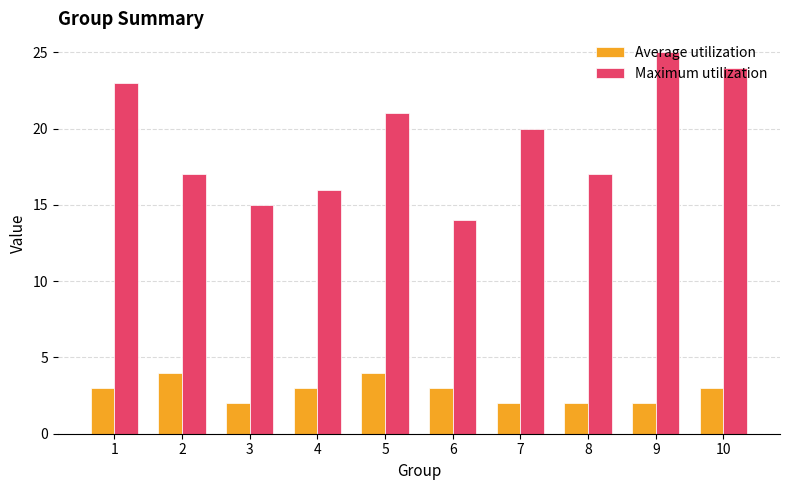

What is the difference between the maximum and second lowest values in the Average utilization series?

2